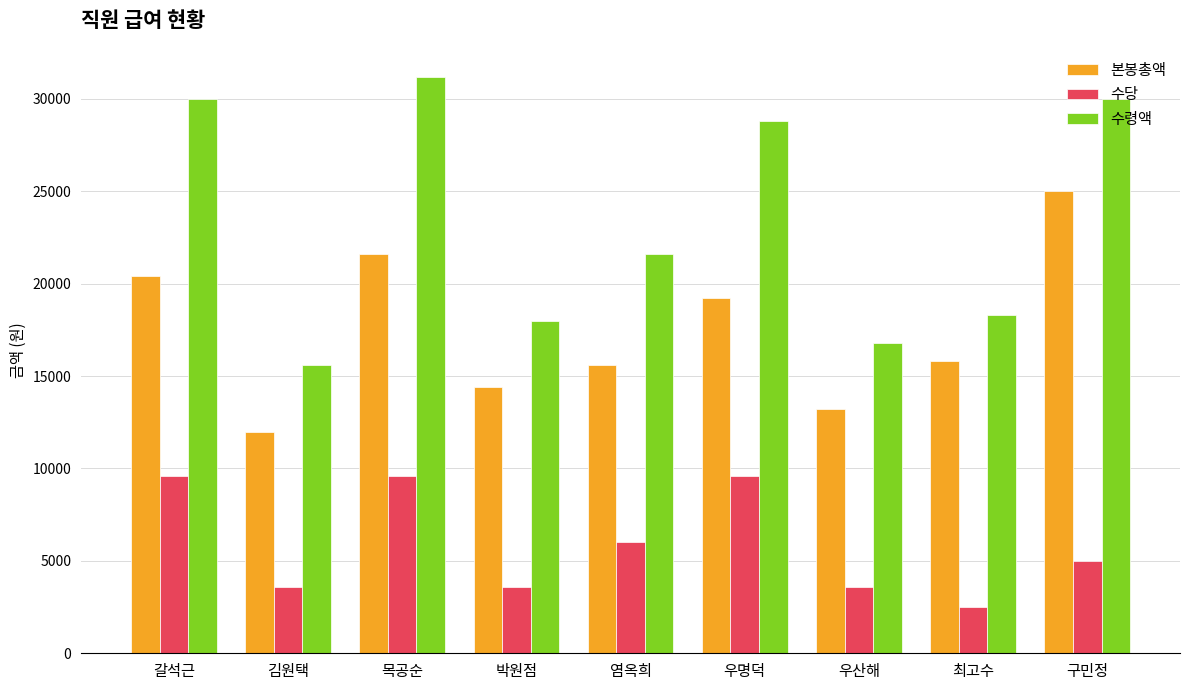

What is the label of the 4th bar from the right?

우명덕